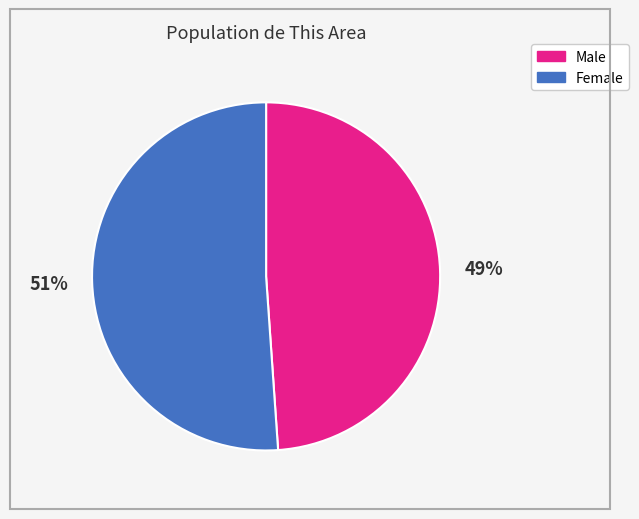

Which category has the smallest portion of the pie?

Male